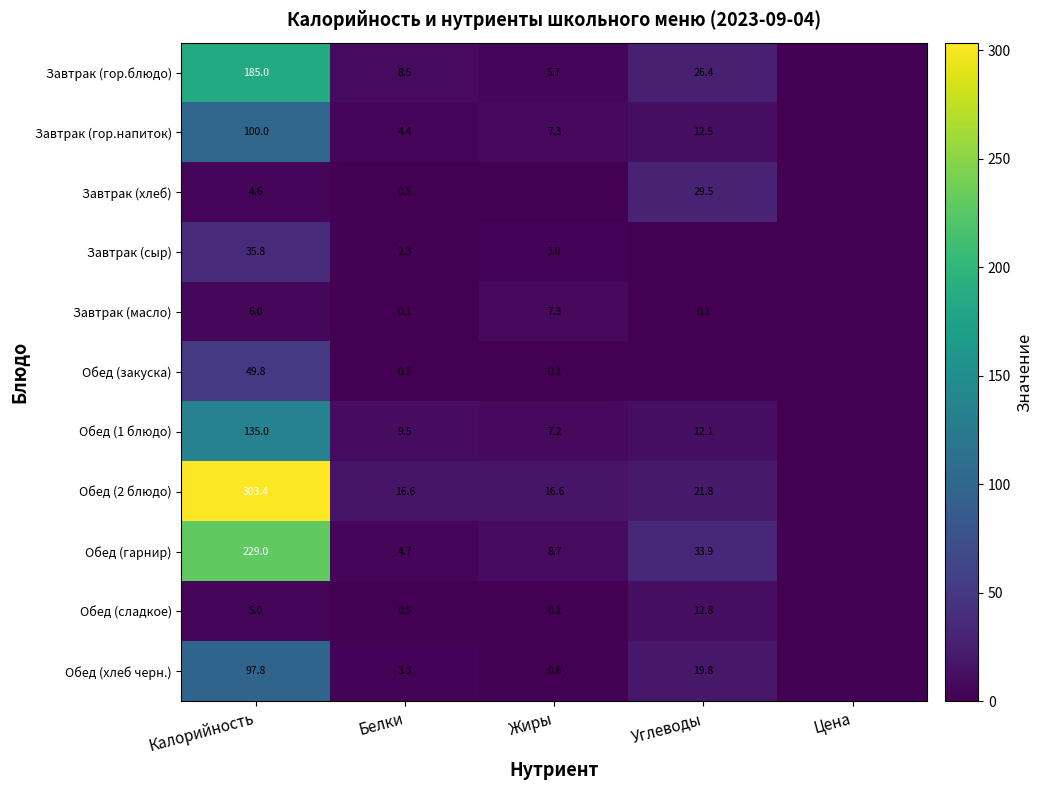

Rank the series at Цена from lowest to highest value.

Завтрак (гор.блюдо), Завтрак (гор.напиток), Завтрак (хлеб), Завтрак (сыр), Завтрак (масло), Обед (закуска), Обед (1 блюдо), Обед (2 блюдо), Обед (гарнир), Обед (сладкое), Обед (хлеб черн.)